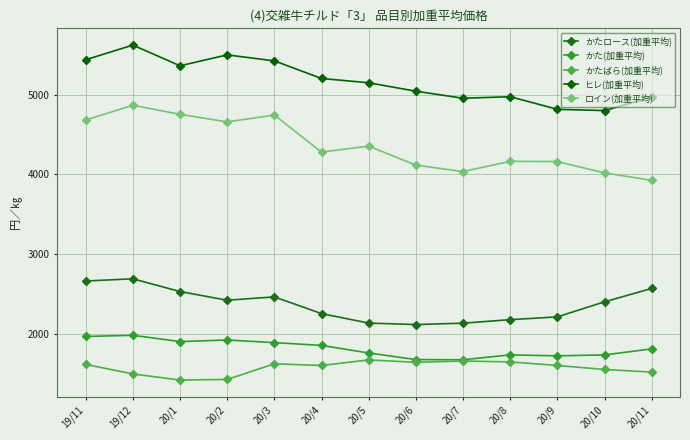

Which series changed the most between 20/7 and 20/10?

かたロース(加重平均)